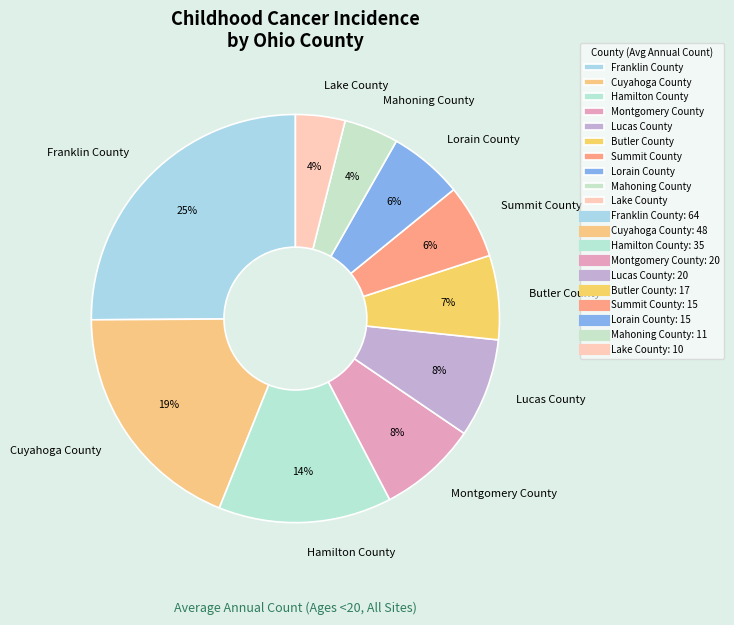

To the nearest percent, what portion does Hamilton County represent?

14%